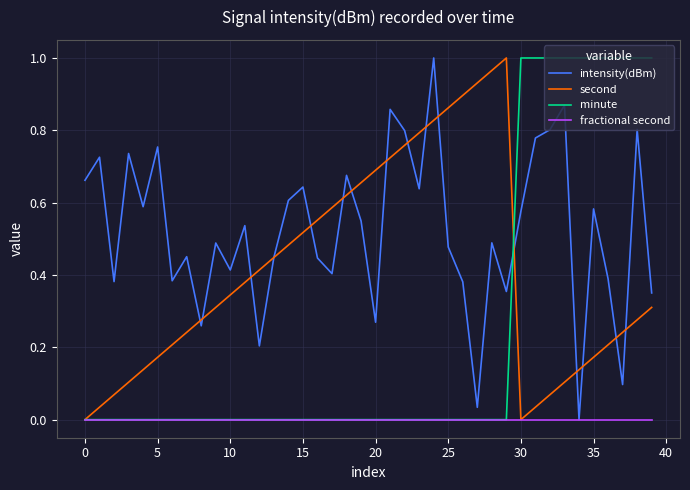

List the series in order of their overall mean, lowest first.

fractional second, minute, second, intensity(dBm)